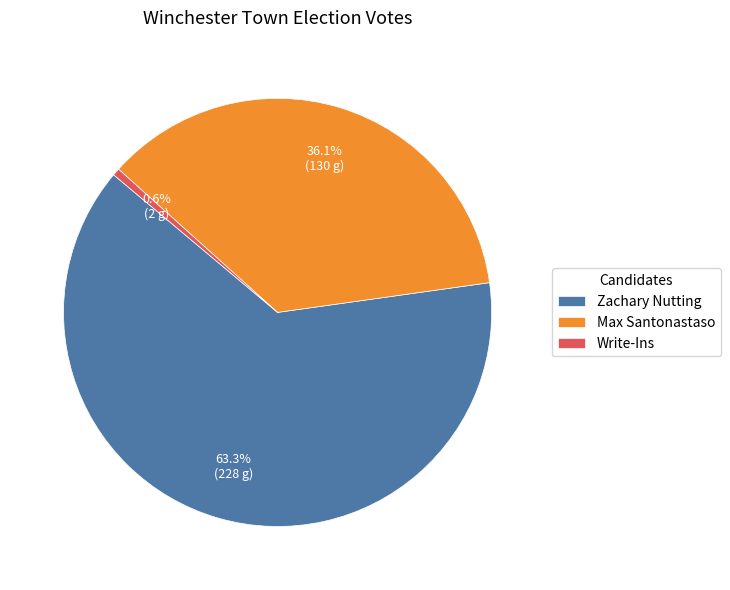

Rank the categories by value from lowest to highest.

Write-Ins, Max Santonastaso, Zachary Nutting